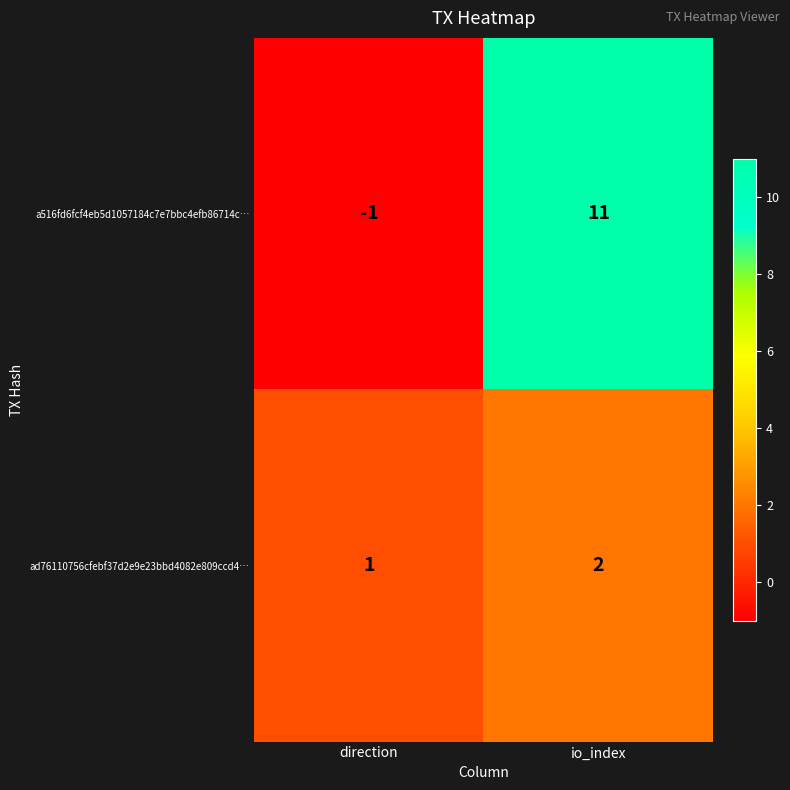

What is the smallest value displayed?

-1